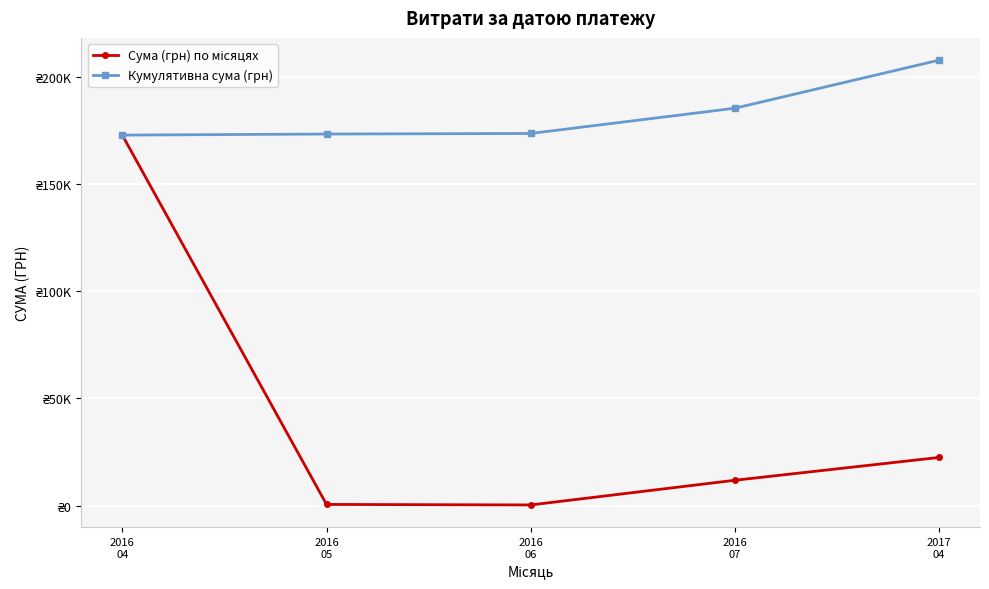

In Сума (грн) по місяцях, how many points are lower than both neighbors (excluding endpoints)?

1